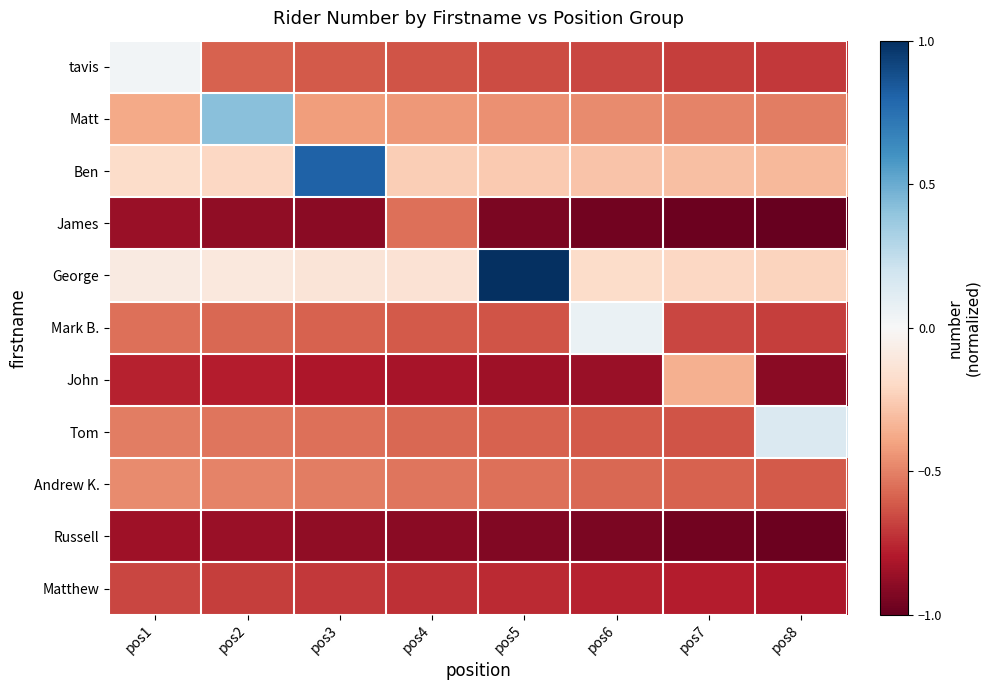

Reading right to left, what are all the values shown in this chart?

tavis: pos8=-0.7	pos7=-0.7	pos6=-0.7	pos5=-0.7	pos4=-0.6	pos3=-0.6	pos2=-0.6	pos1=0.0
Matt: pos8=-0.5	pos7=-0.5	pos6=-0.5	pos5=-0.5	pos4=-0.4	pos3=-0.4	pos2=0.4	pos1=-0.4
Ben: pos8=-0.3	pos7=-0.3	pos6=-0.3	pos5=-0.3	pos4=-0.2	pos3=0.8	pos2=-0.2	pos1=-0.2
James: pos8=-1.0	pos7=-1.0	pos6=-1.0	pos5=-0.9	pos4=-0.6	pos3=-0.9	pos2=-0.9	pos1=-0.9
George: pos8=-0.2	pos7=-0.2	pos6=-0.2	pos5=1.0	pos4=-0.1	pos3=-0.1	pos2=-0.1	pos1=-0.1
Mark B.: pos8=-0.7	pos7=-0.7	pos6=0.1	pos5=-0.6	pos4=-0.6	pos3=-0.6	pos2=-0.6	pos1=-0.6
John: pos8=-0.9	pos7=-0.4	pos6=-0.9	pos5=-0.8	pos4=-0.8	pos3=-0.8	pos2=-0.8	pos1=-0.8
Tom: pos8=0.1	pos7=-0.6	pos6=-0.6	pos5=-0.6	pos4=-0.6	pos3=-0.6	pos2=-0.5	pos1=-0.5
Andrew K.: pos8=-0.6	pos7=-0.6	pos6=-0.6	pos5=-0.6	pos4=-0.5	pos3=-0.5	pos2=-0.5	pos1=-0.5
Russell: pos8=-1.0	pos7=-1.0	pos6=-0.9	pos5=-0.9	pos4=-0.9	pos3=-0.9	pos2=-0.9	pos1=-0.8
Matthew: pos8=-0.8	pos7=-0.8	pos6=-0.8	pos5=-0.7	pos4=-0.7	pos3=-0.7	pos2=-0.7	pos1=-0.7